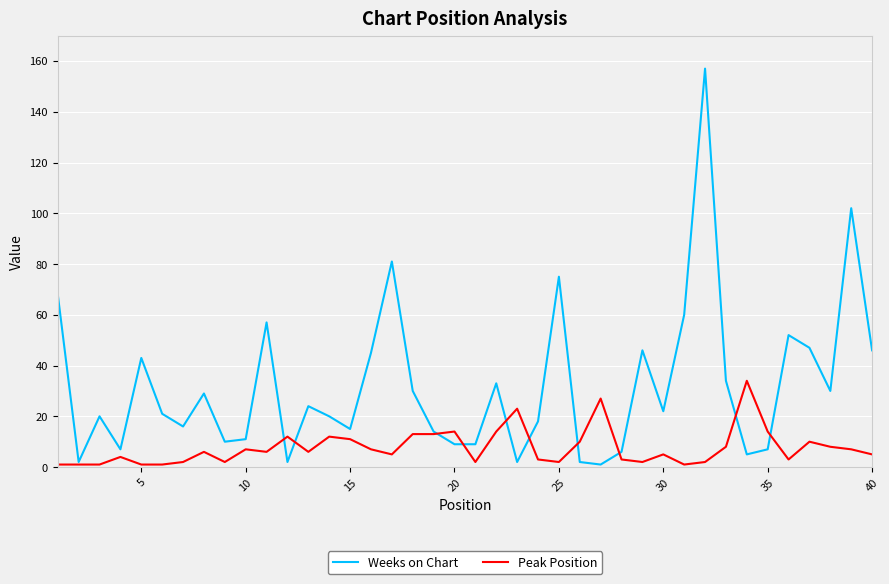

What is the maximum value shown in the chart?

157